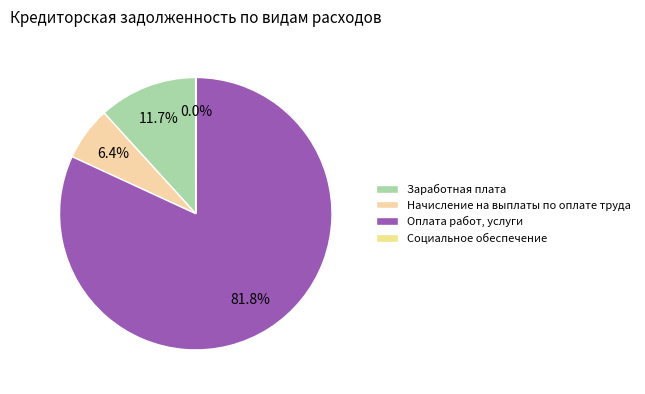

To the nearest percent, what is the combined percentage of Оплата работ, услуги and Заработная плата?

94%